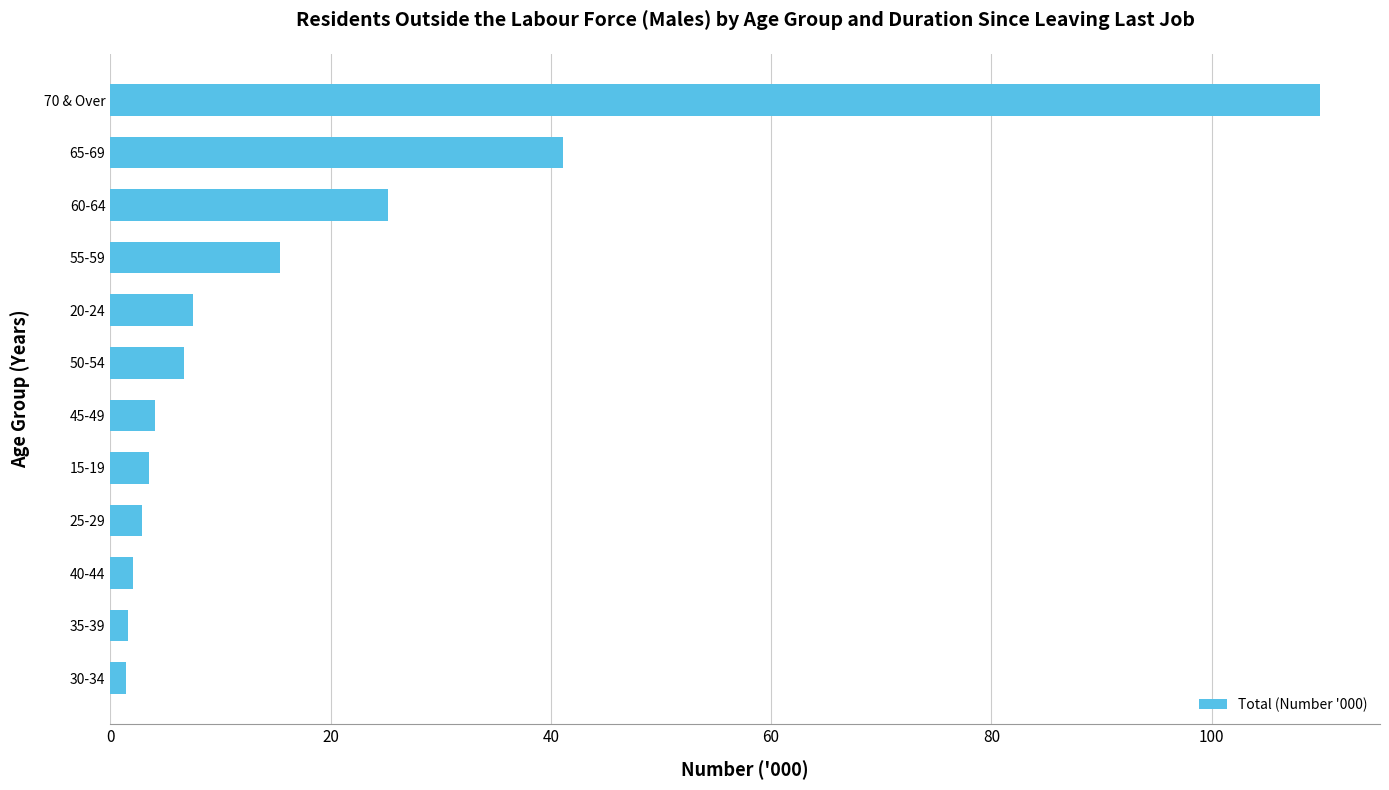

The chart shows a value of 50.2 at 70 & Over. True or false?

False